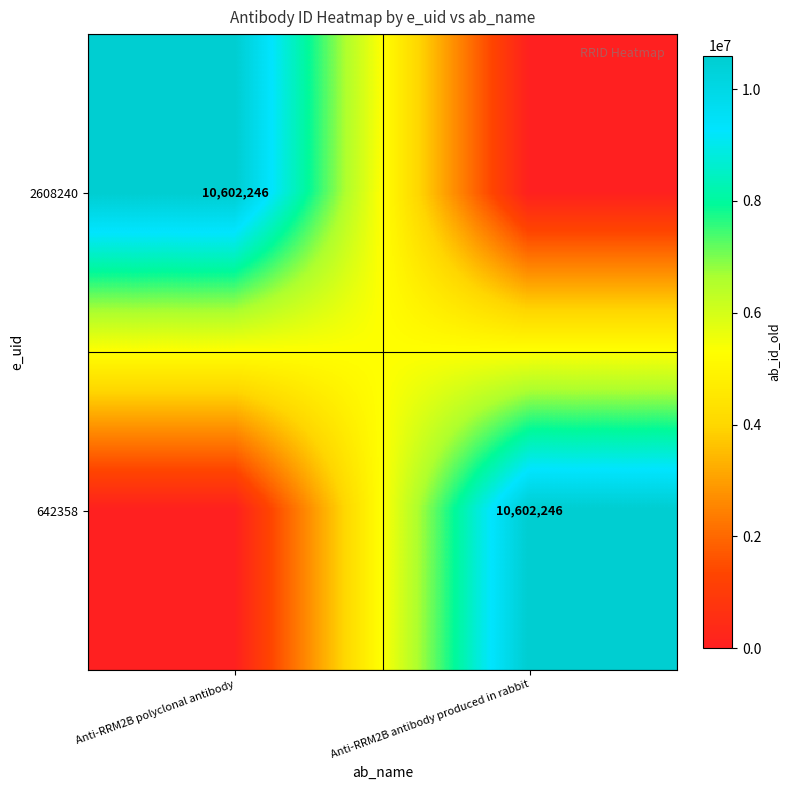

Is it true that 642358 equals 5136658 at Anti-RRM2B antibody produced in rabbit?

False